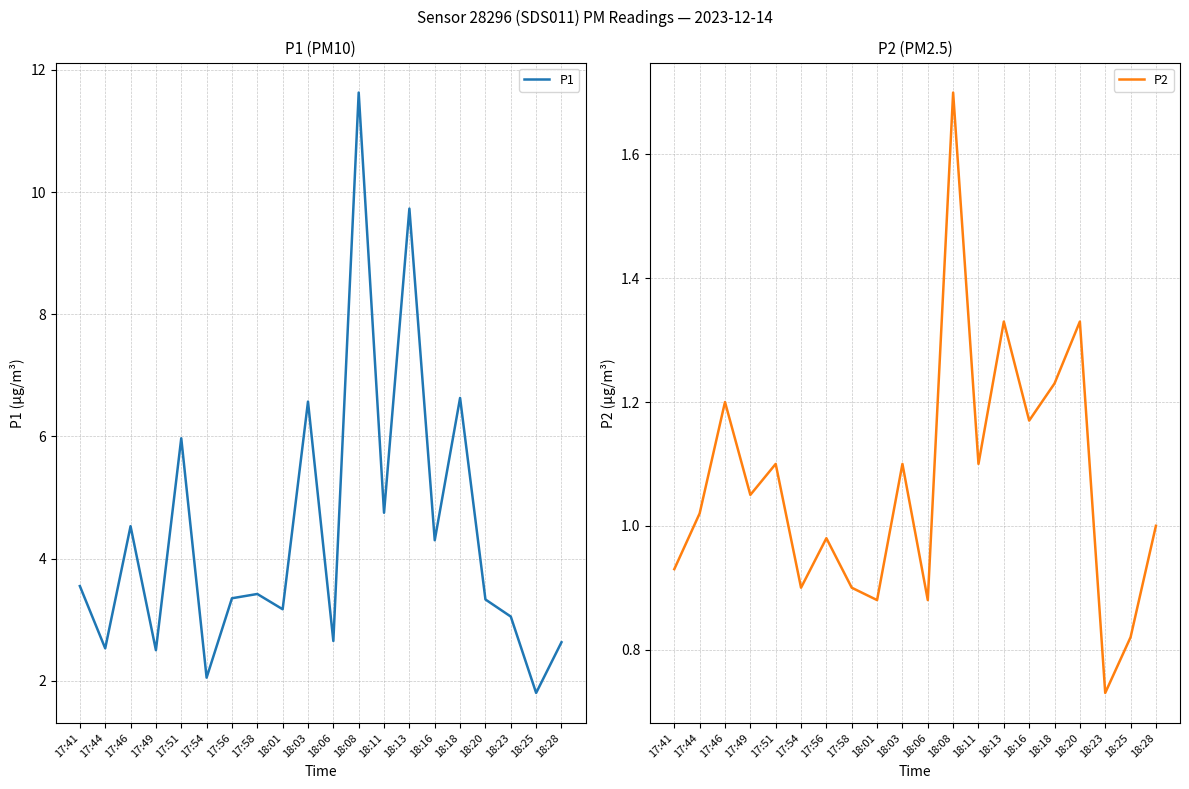

How many interior local peaks does the P1 series have?

7